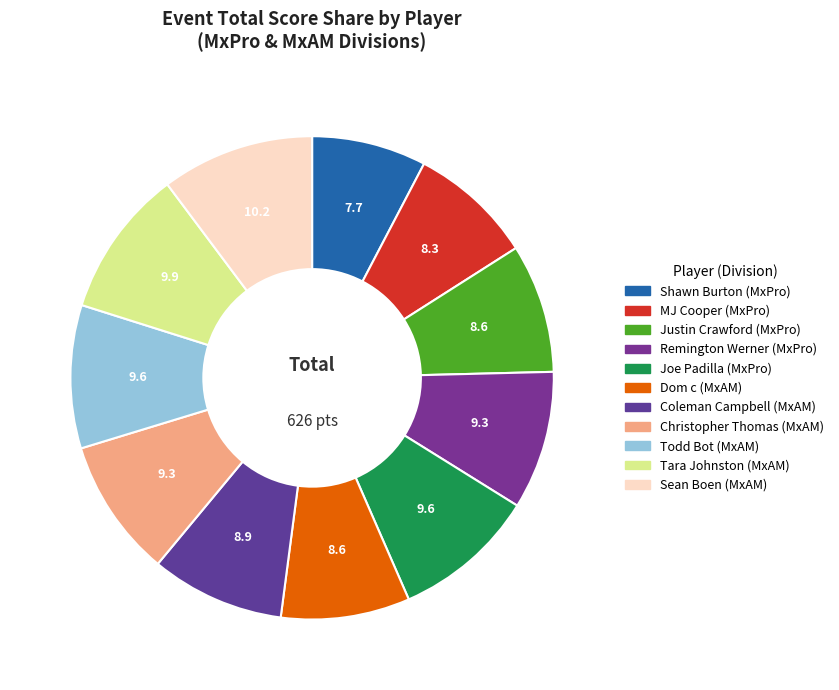

To the nearest percent, what portion does Coleman Campbell represent?

9%